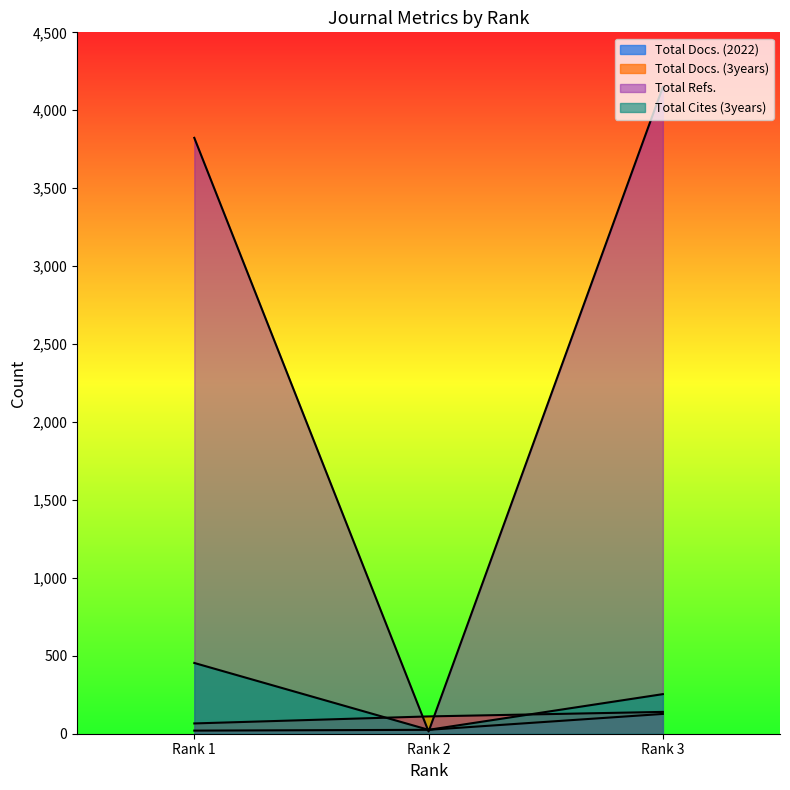

Is it true that Total Docs. (3years) equals 29 at Rank 1?

False